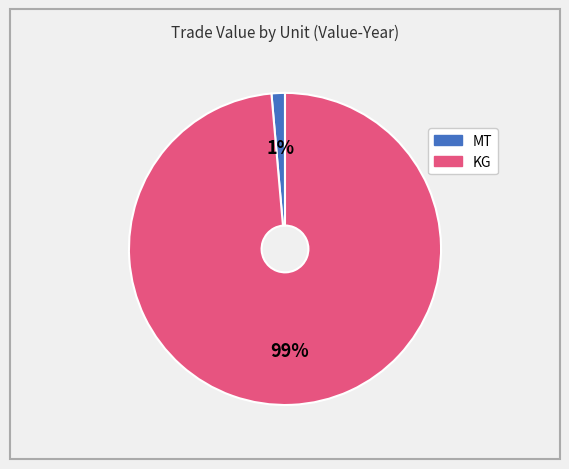

Between 1% and 99%, which is larger?

99%